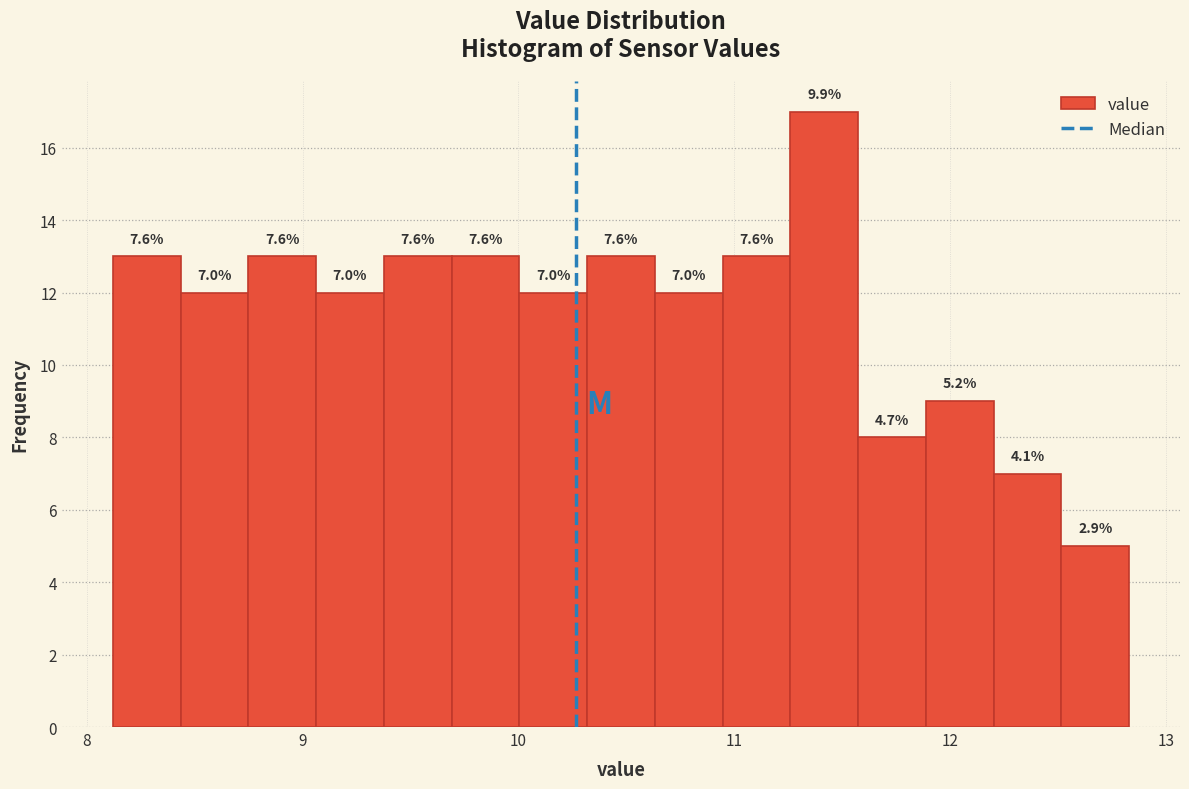

Read against the x-axis, roughly where is the centre of the tallest bar?

11.4